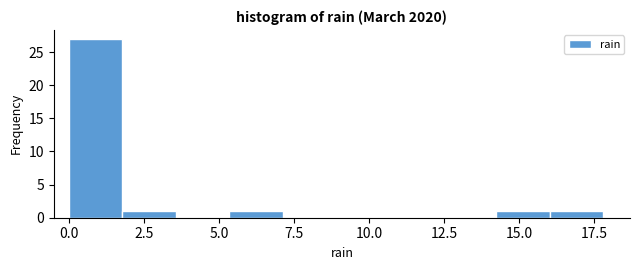

Around what value on the x-axis is the tallest bar? Give the approximate position of its centre, as read against the axis.

1.0